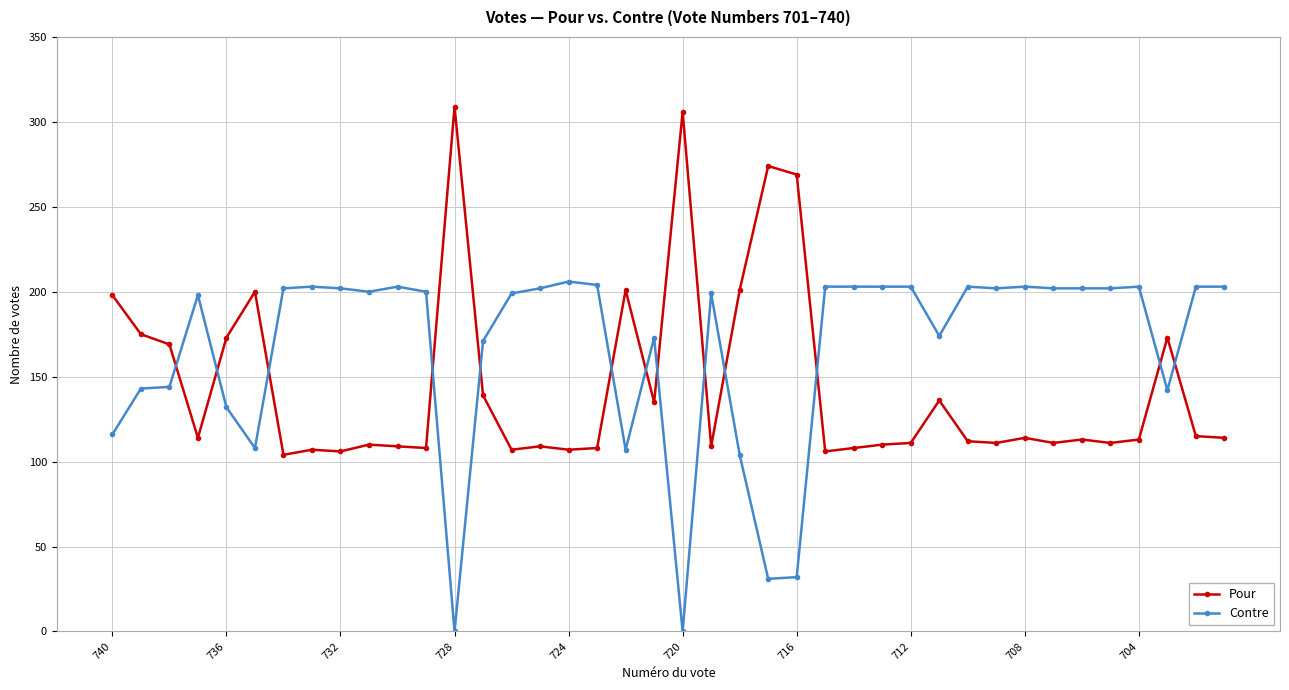

What is the difference between the second highest and minimum values in the Pour series?

202